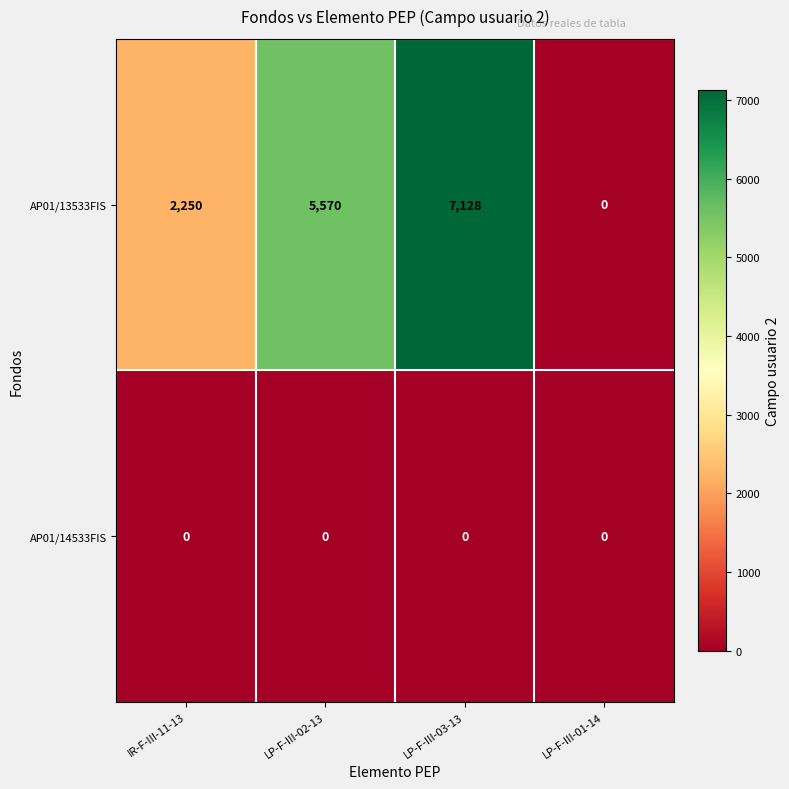

Is it true that AP01/13533FIS equals 3668 at IR-F-III-11-13?

False